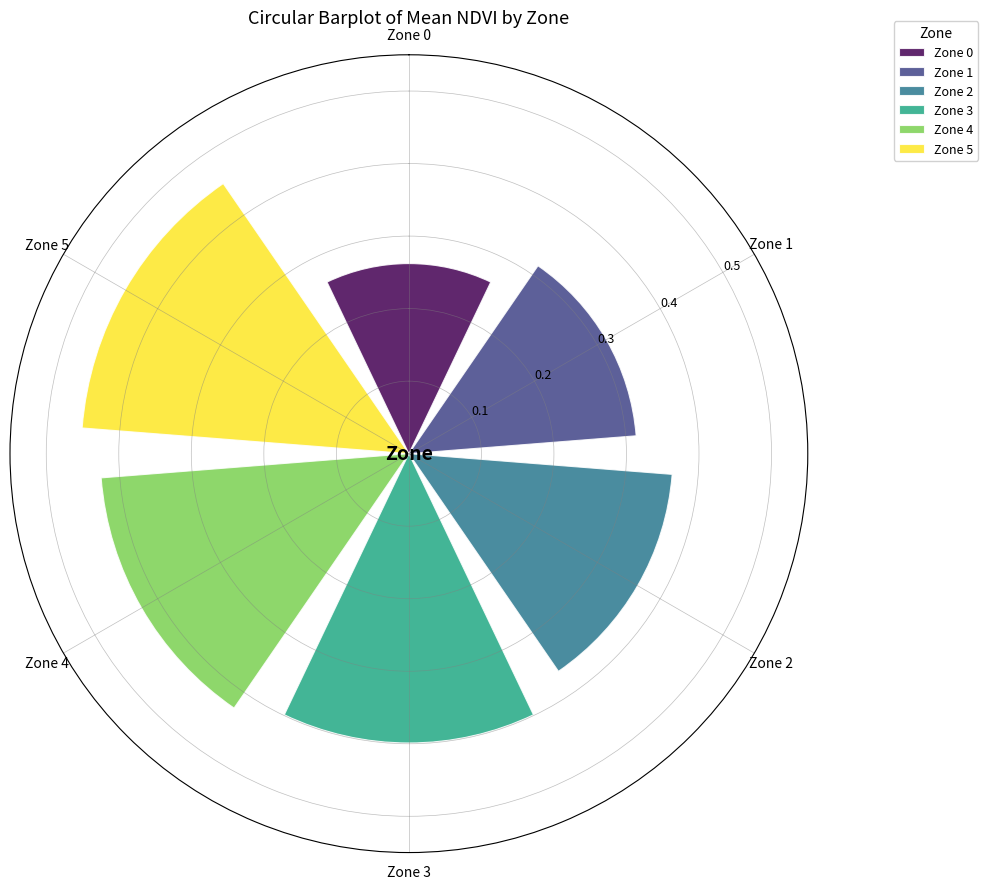

Rank the series by their maximum value, from highest to lowest.

Zone 5, Zone 4, Zone 3, Zone 2, Zone 1, Zone 0